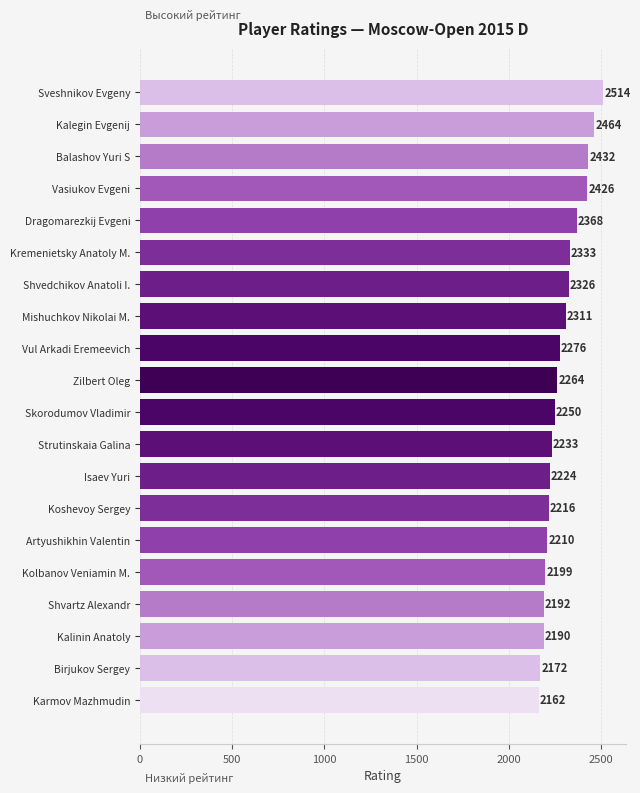

The chart shows a value of 2426 at Vasiukov Evgeni. True or false?

True